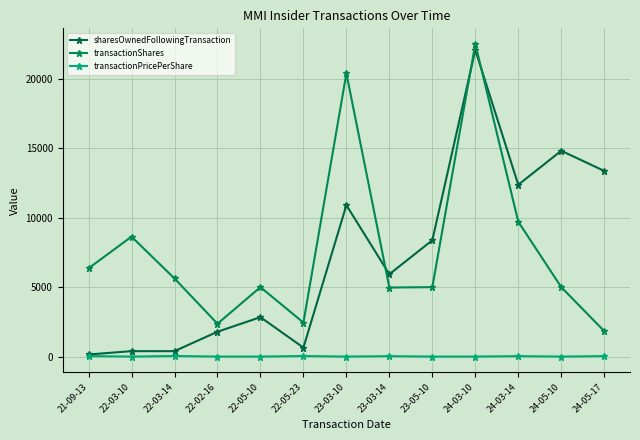

Which category has the lowest value across all series?

22-03-10